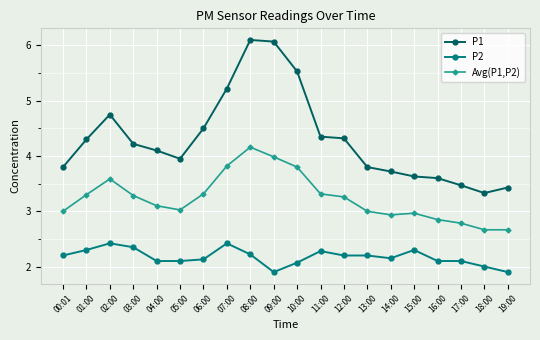

What is the difference between the highest and lowest values at 09:00?

4.2